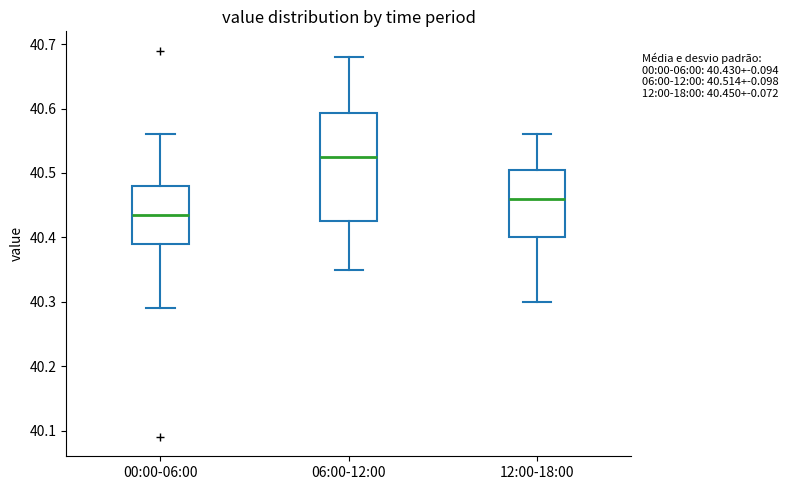

Comparing the boxes themselves (not the whiskers), which one is the tallest?

06:00-12:00